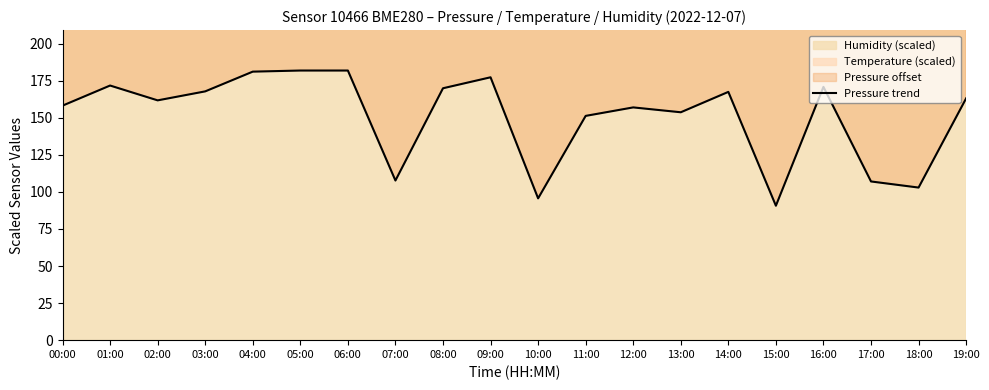

Is it true that the value at 11:00 is 77.8?

False